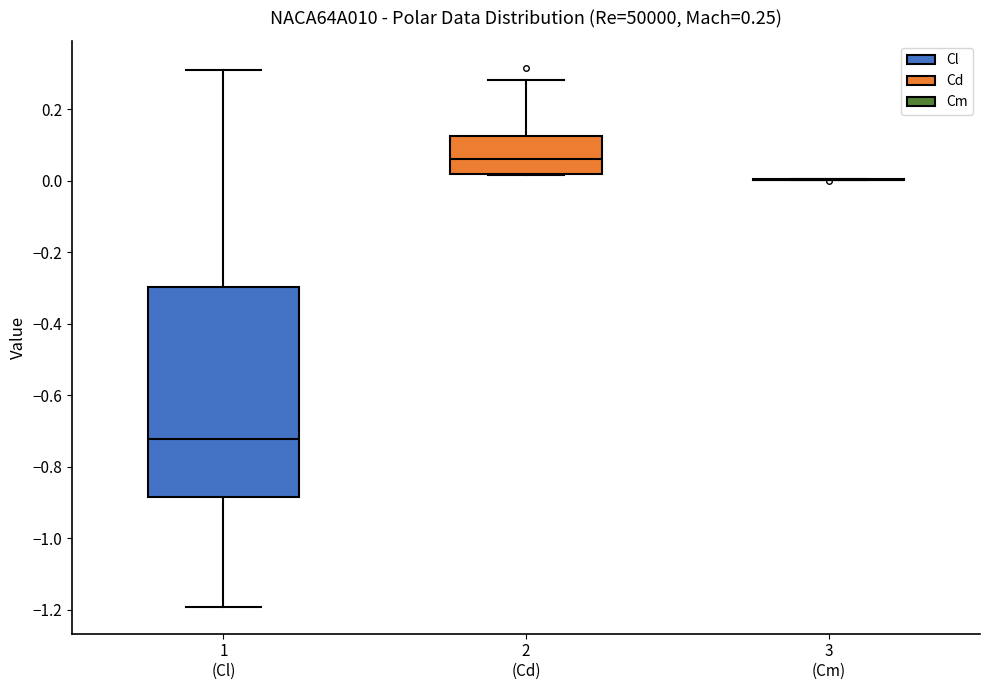

Comparing the boxes themselves (not the whiskers), which one is the tallest?

1 (Cl)